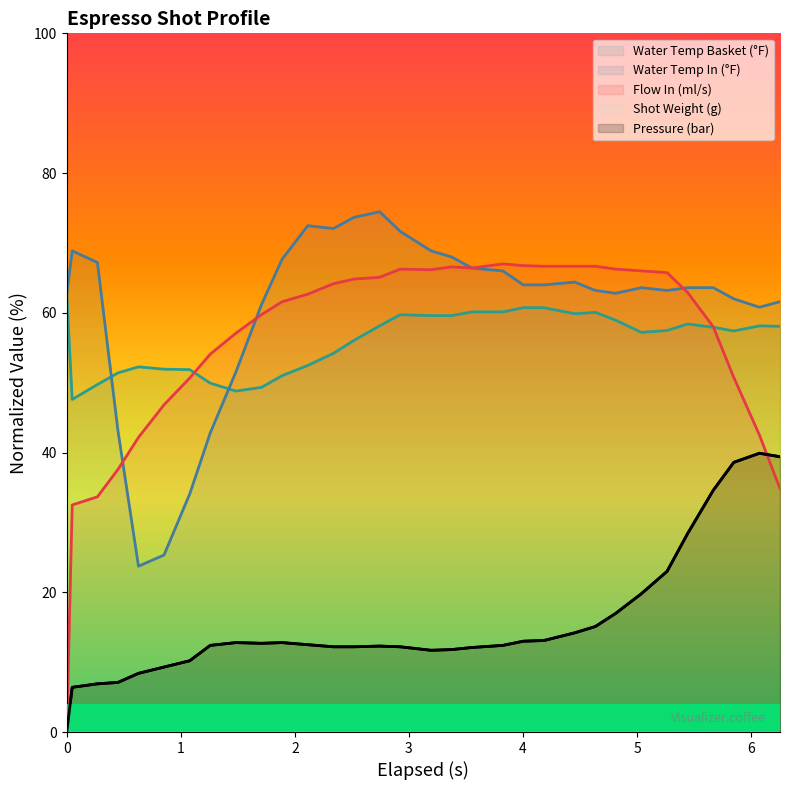

Does the chart display data point markers on the line(s)?

No